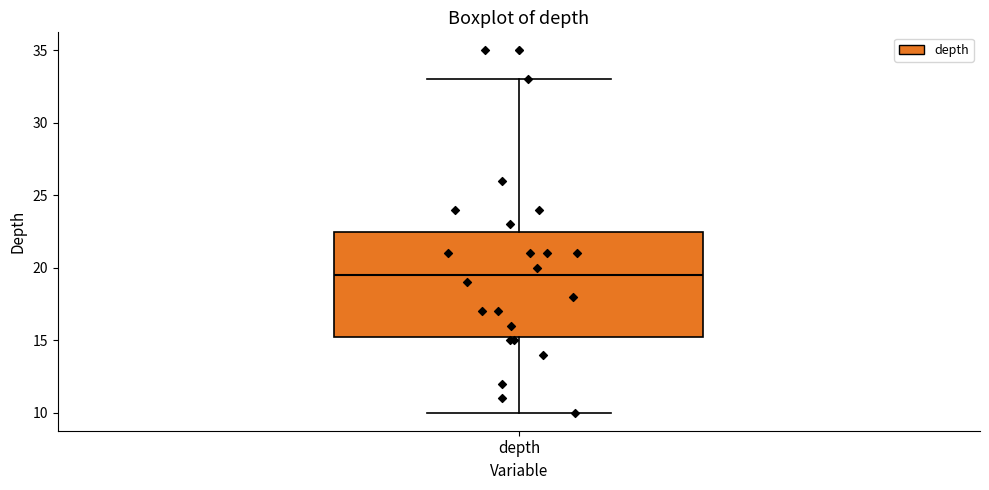

Where does the lower whisker of the box for depth end on the y-axis? The values are not printed on the chart, so give them approximately, as read against the axis.

10.0